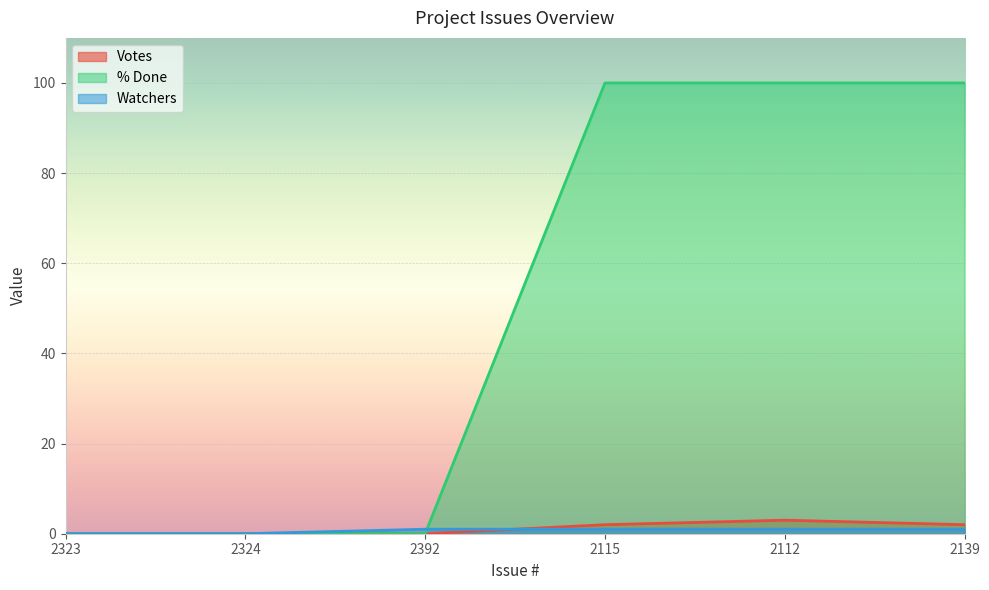

Reading left to right, transcribe all the data shown in this chart.

Votes: 0	0	0	2	3	2
% Done: 0	0	0	100	100	100
Watchers: 0	0	1	1	1	1